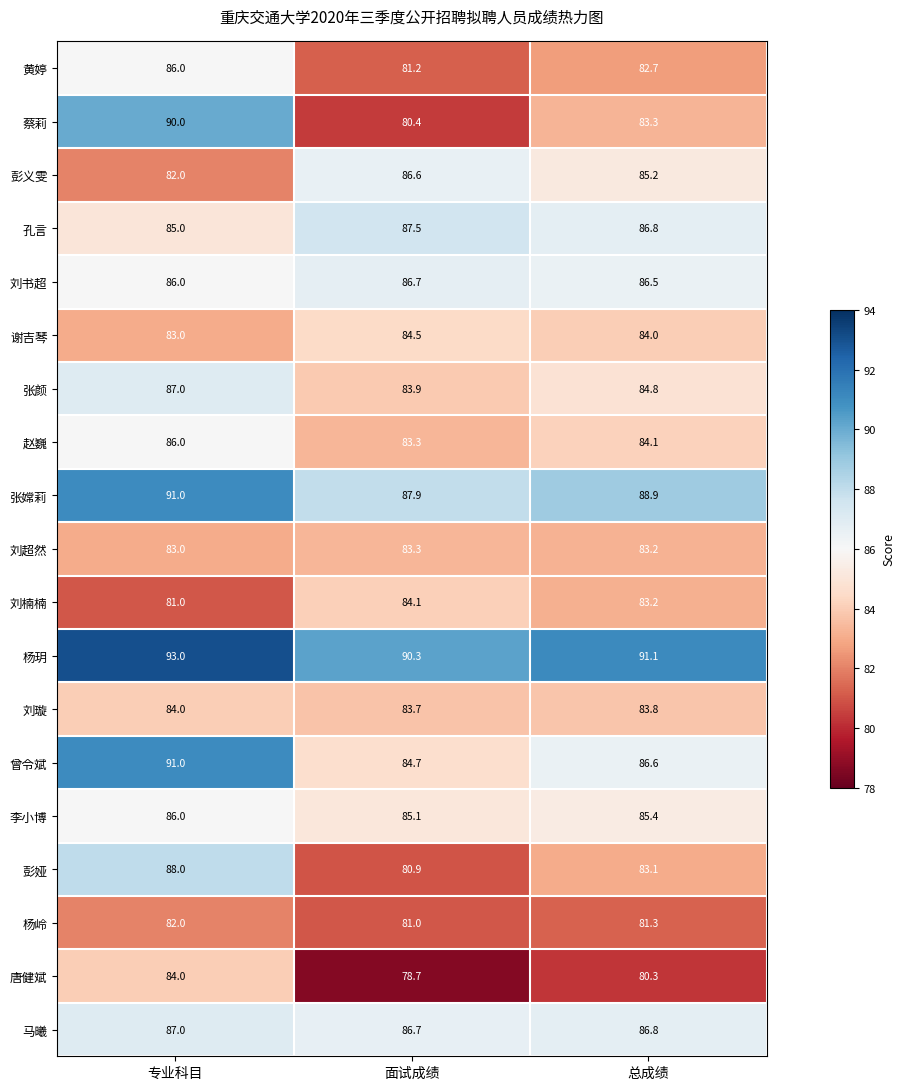

Which series has the largest range (max minus min)?

蔡莉